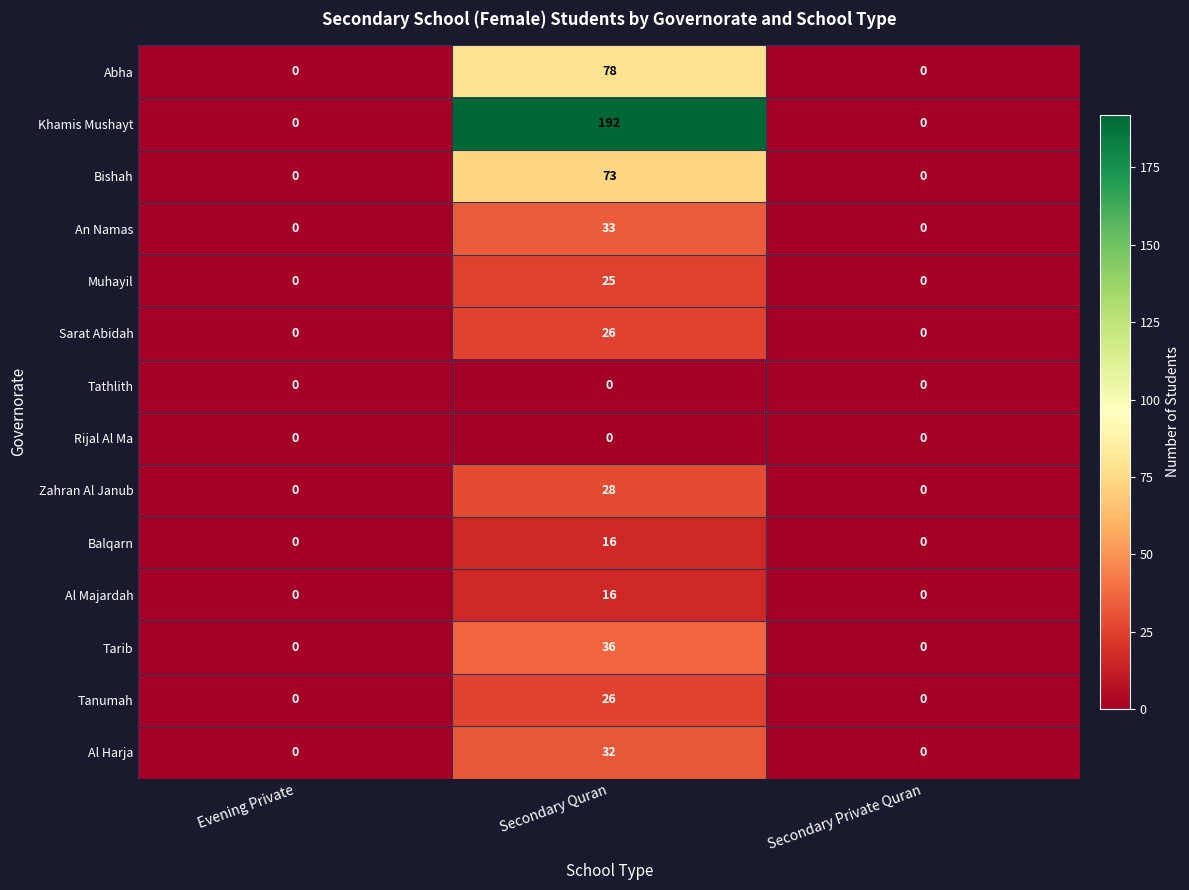

Which series changed the most between Evening Private and Secondary Quran?

Khamis Mushayt